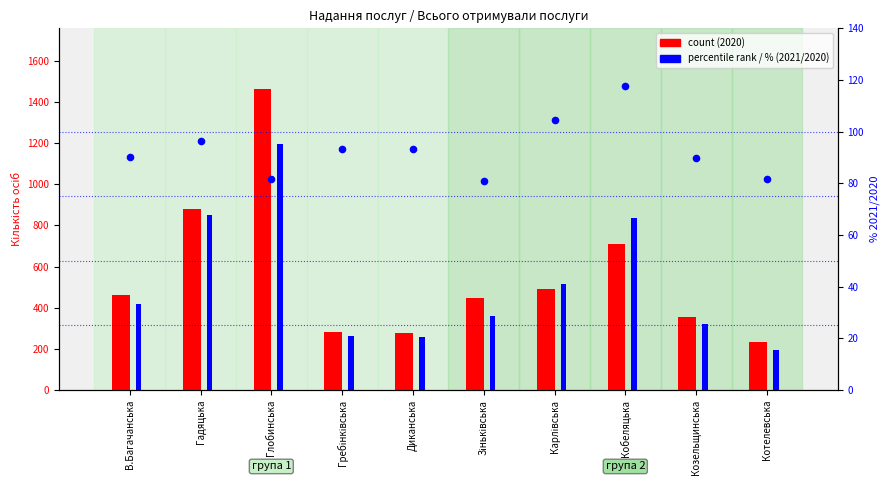

Which series has the largest total across all categories?

2020 (count)